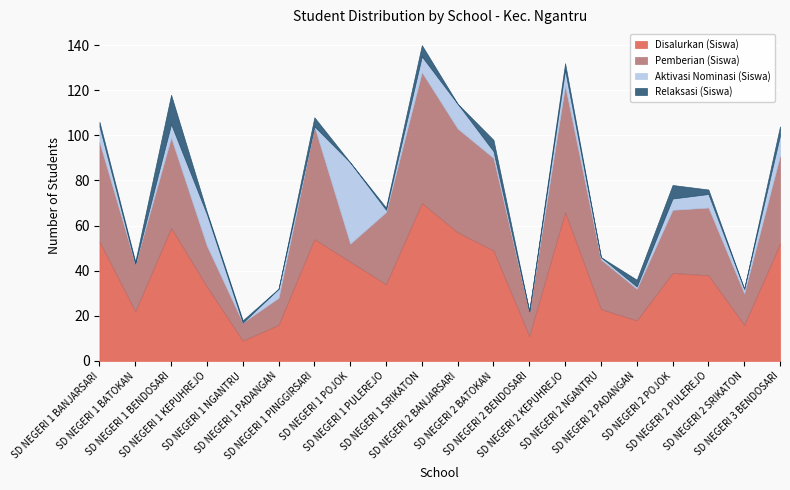

True or false: Disalurkan (Siswa) and Aktivasi Nominasi (Siswa) intersect in this chart.

False